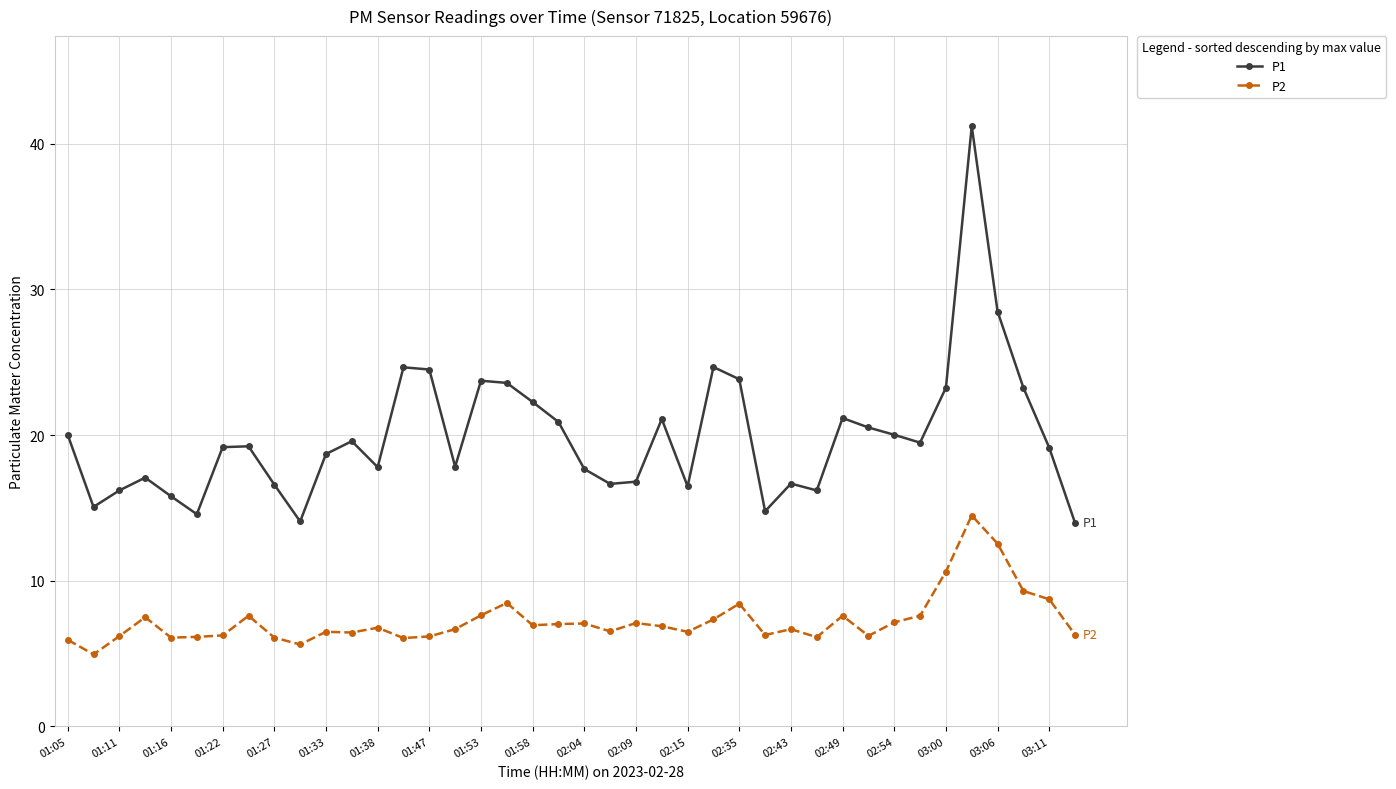

At how many categories does at least one series exceed 37?

1